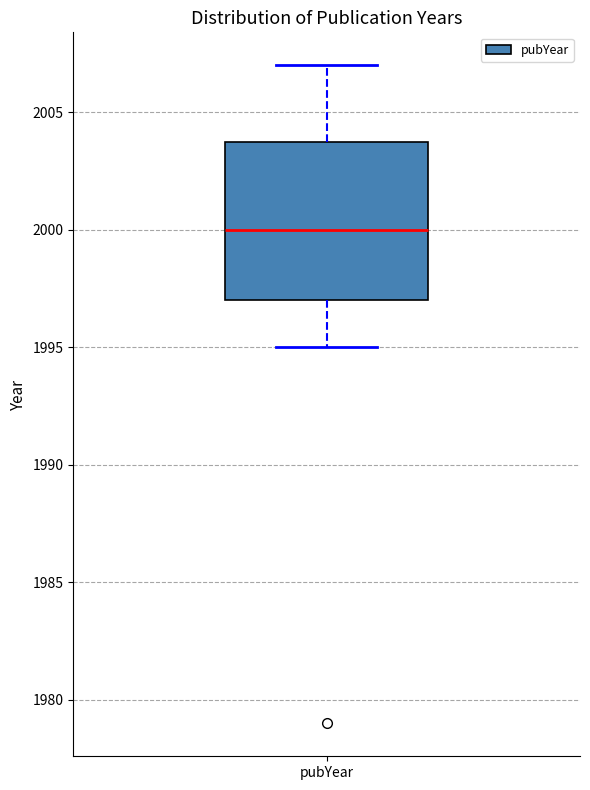

Read this box plot against the y-axis: the position of the median line, the range covered by the box, and the ends of both whiskers. The values are not printed on the chart, so give them approximately, as read against the axis.

median 2000, box 1997 to 2004, whiskers 1995 to 2007